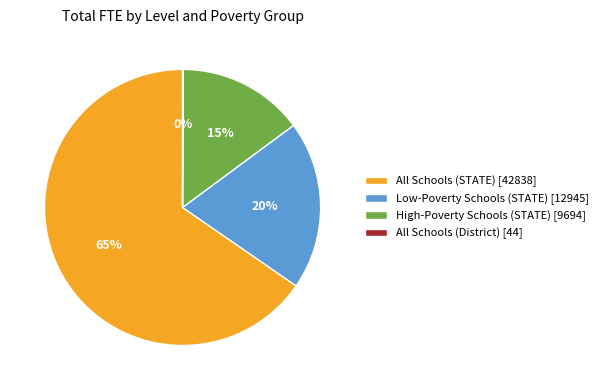

To the nearest percent, what is the difference between the largest and smallest slice percentages?

65%